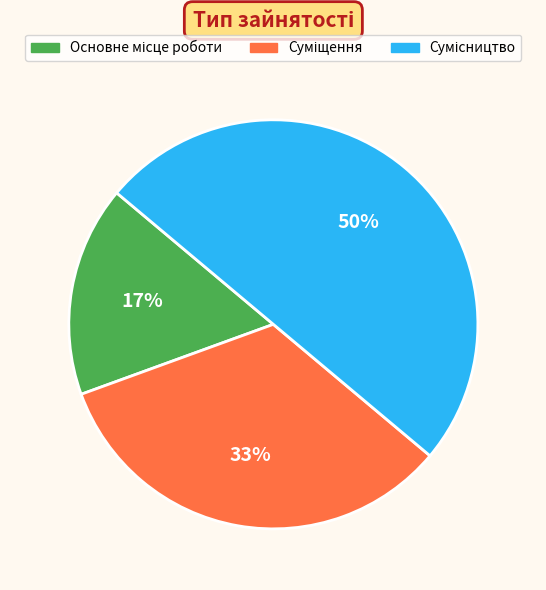

To the nearest percent, what is the average slice percentage?

33%